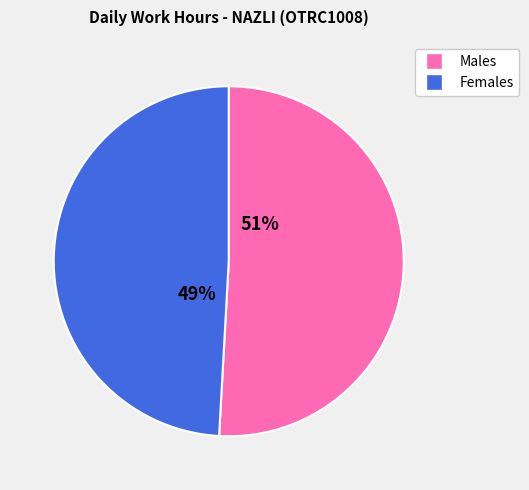

Count the number of slices in the pie.

2